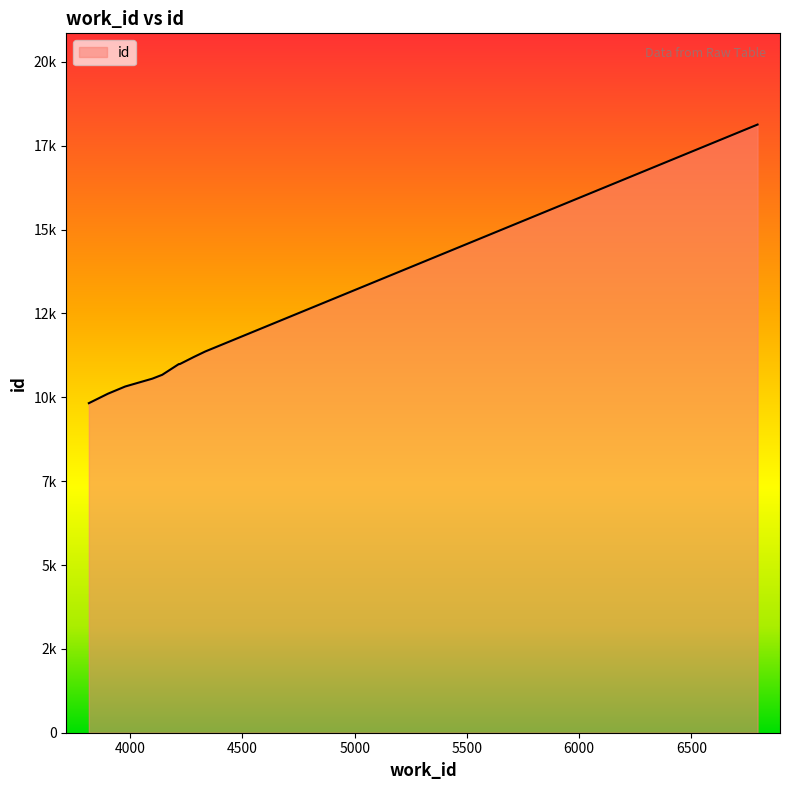

Does the chart display data point markers on the line(s)?

No